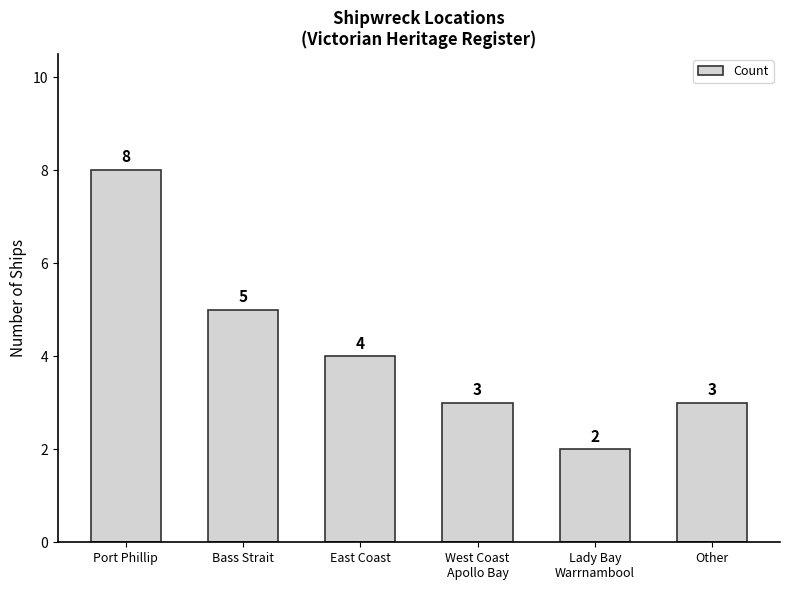

True or false: the data shows 5 at Bass Strait.

True